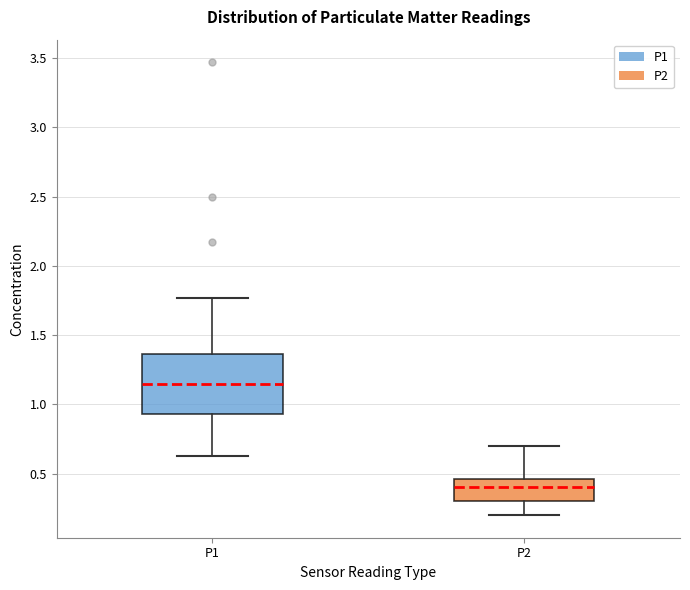

Which box has the lowest median line?

P2